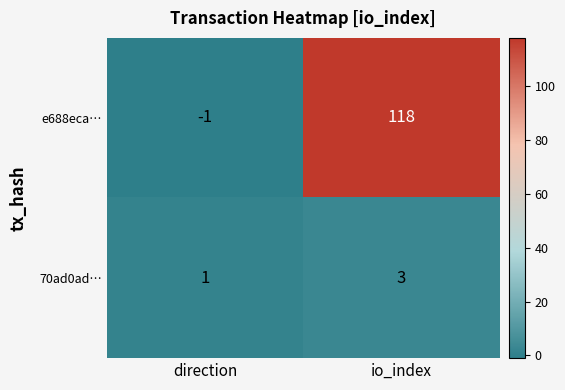

Rank the series at direction from lowest to highest value.

e688eca…, 70ad0ad…